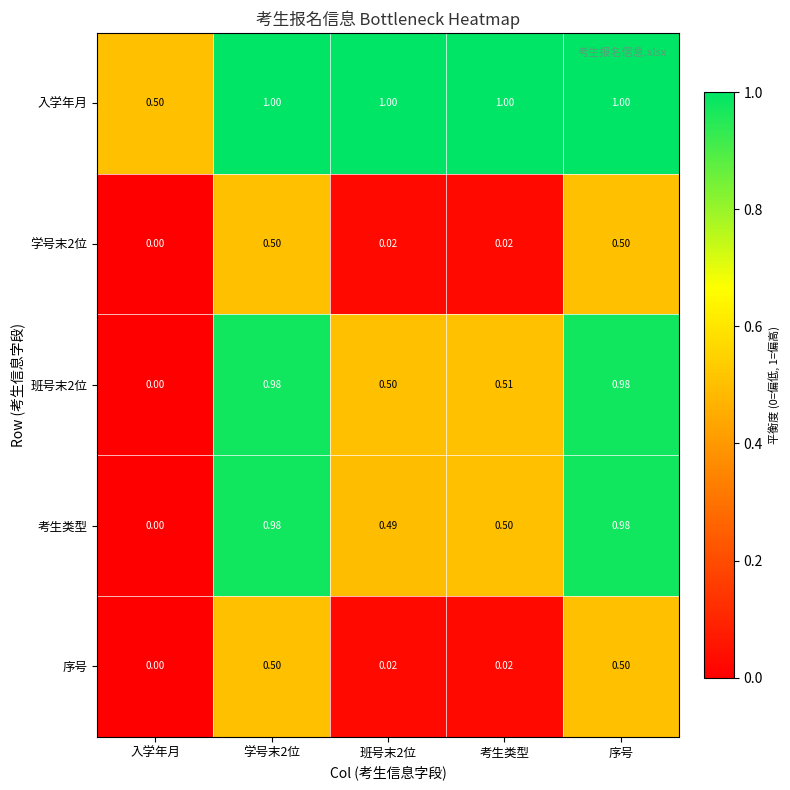

What is the total value across all series at 班号末2位?

2.0